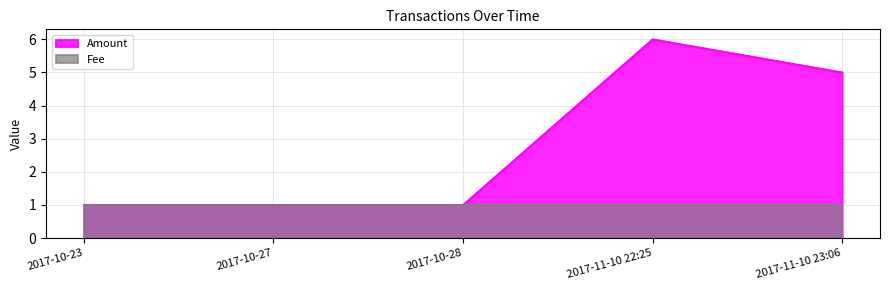

The value at 2017-11-10 22:25 is 6. True or false?

True